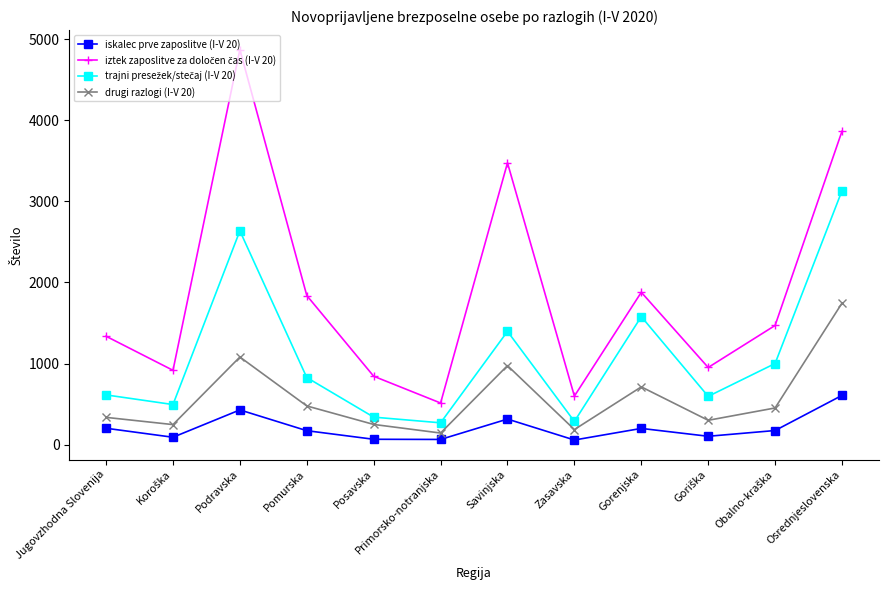

What is the label of the 1st point from the left?

Jugovzhodna Slovenija